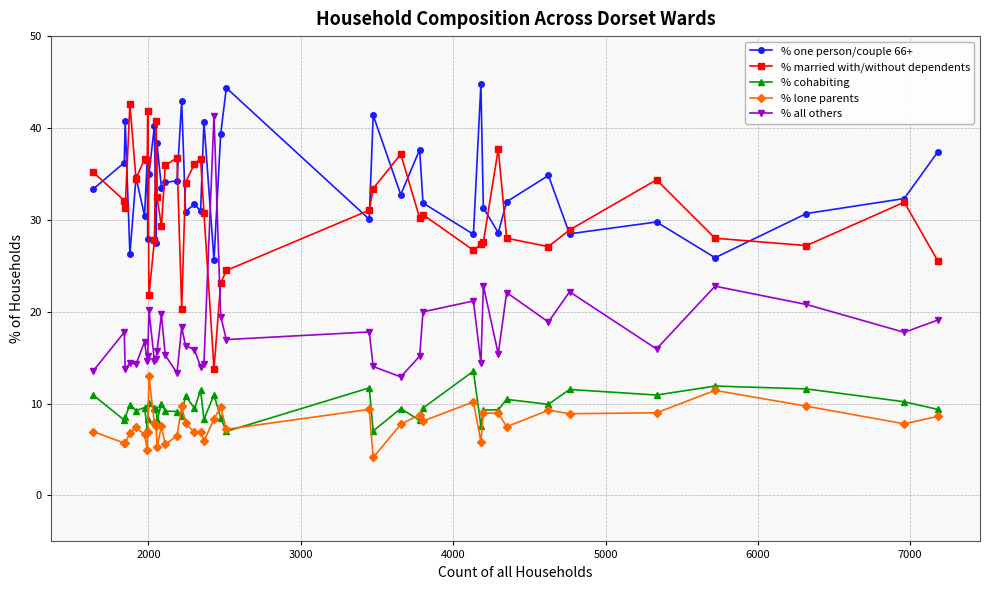

True or false: % lone parents has more than 2 interior local peaks.

True